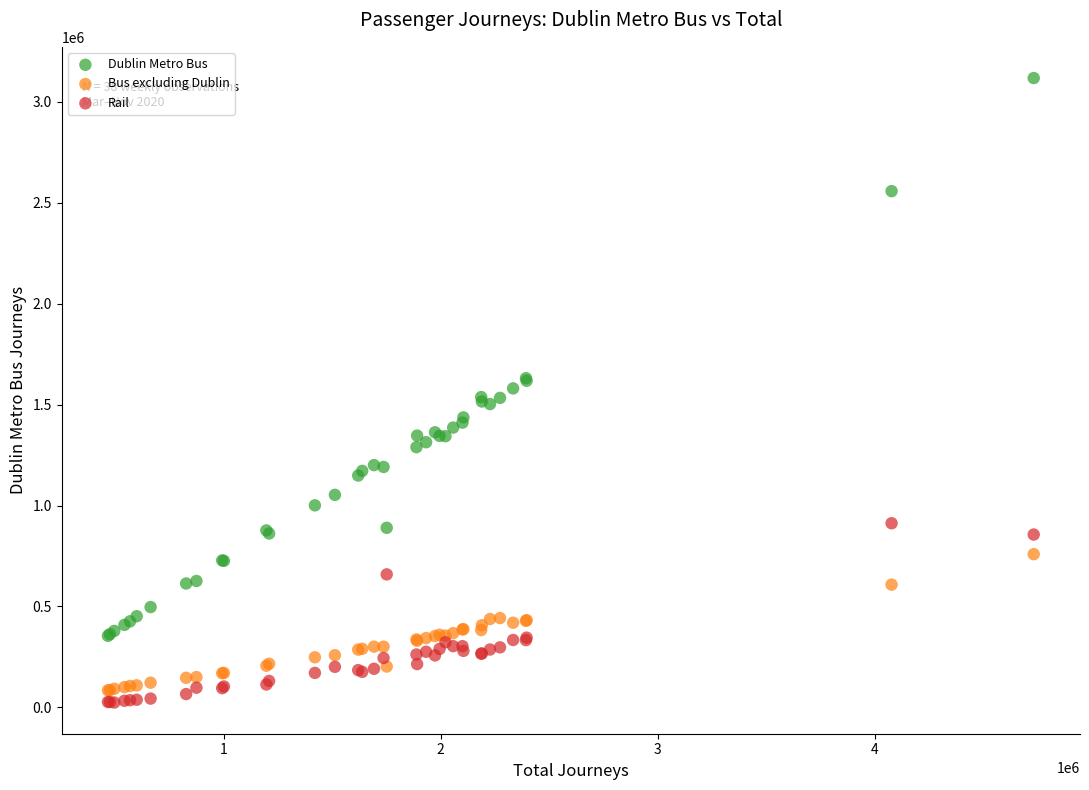

Which series has the widest spread of Y values?

Dublin Metro Bus